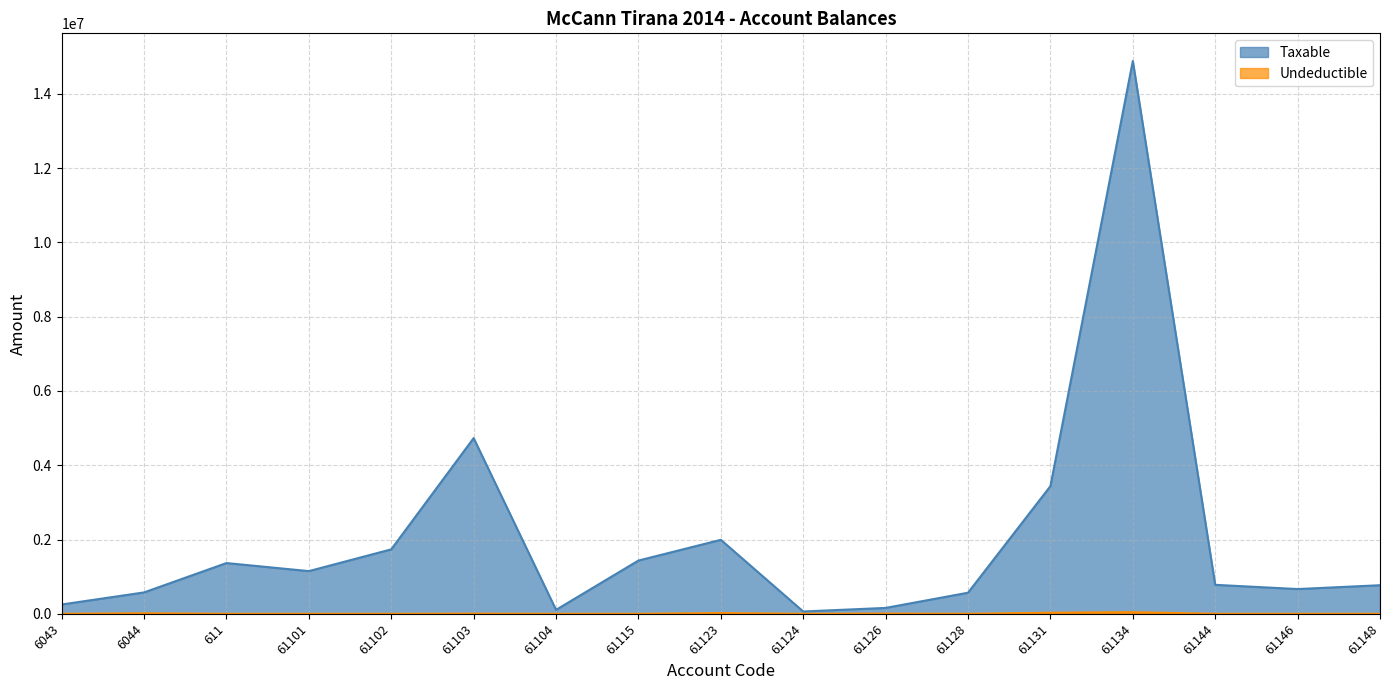

Which series has the largest total across all categories?

Taxable